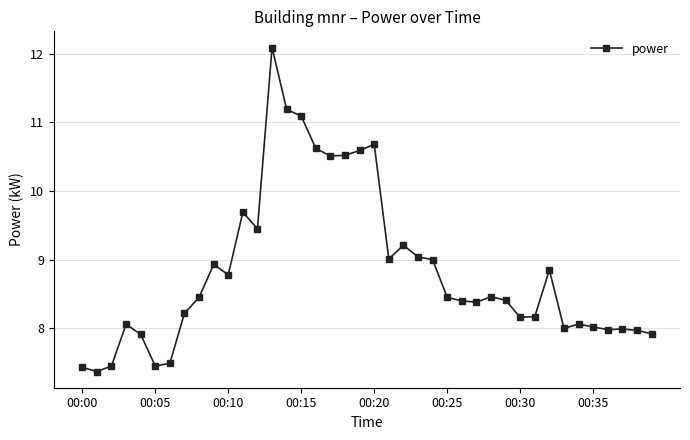

What is the difference between the maximum and second lowest values?

4.7